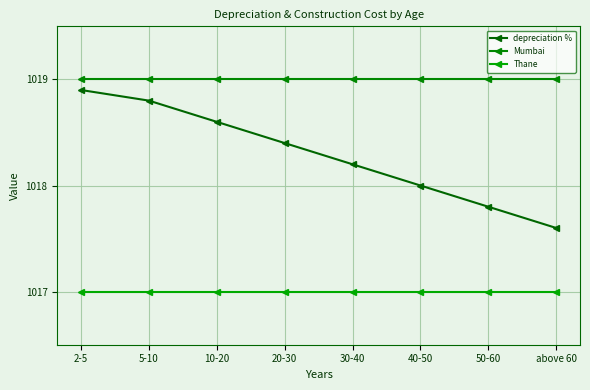

Where is depreciation % nearest to the value 1018?

40-50